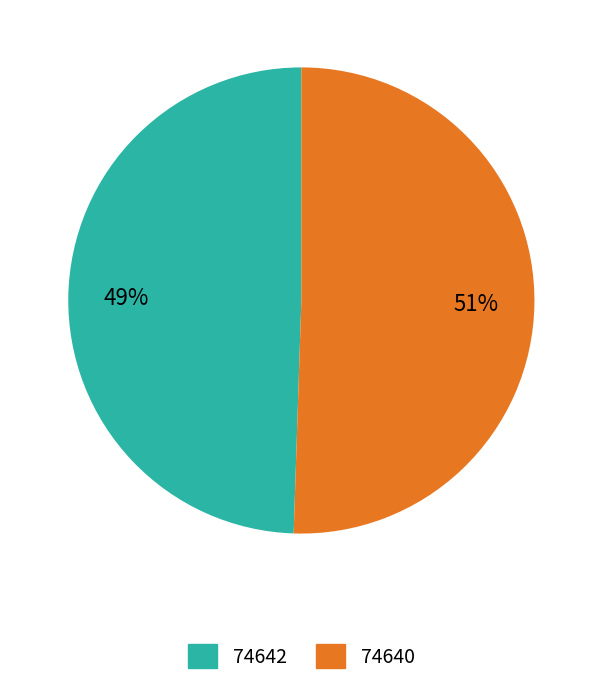

Which slice is the smallest?

74642